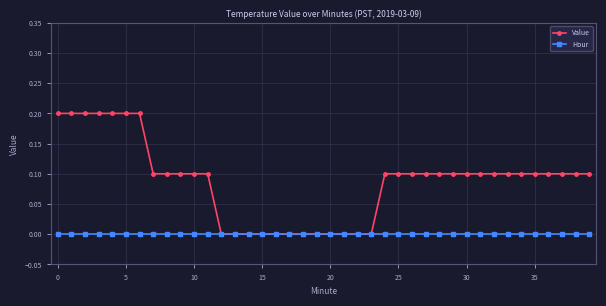

Which series has the widest spread of values?

Value